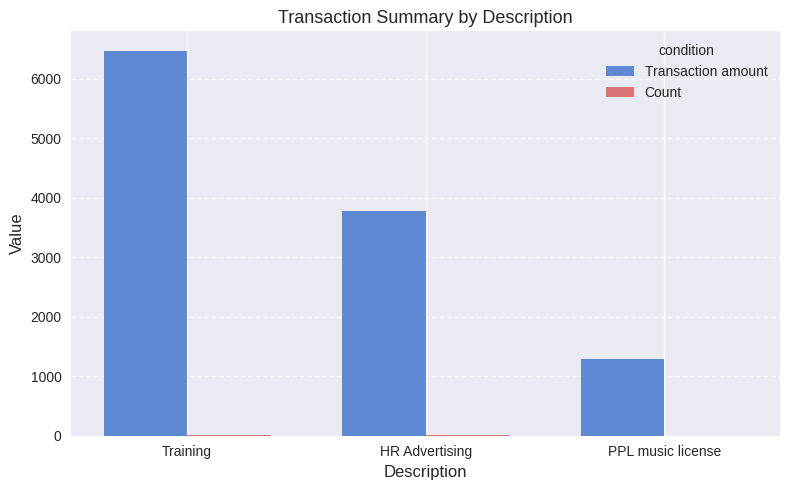

Which series changed the most between HR Advertising and PPL music license?

Transaction amount